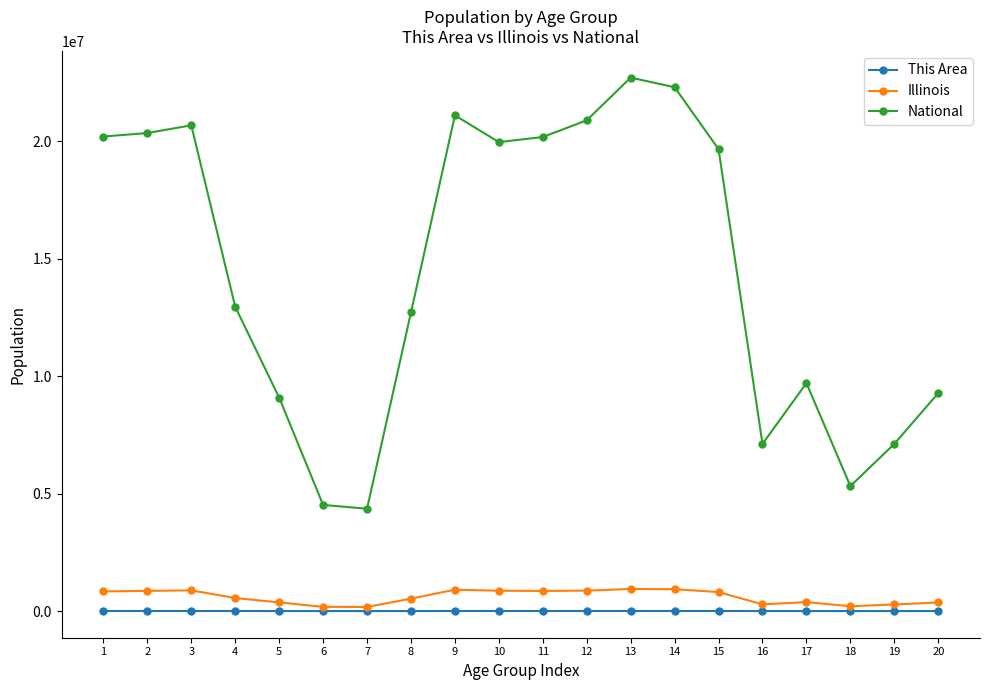

Between 14 and 19, which series saw the biggest shift?

National